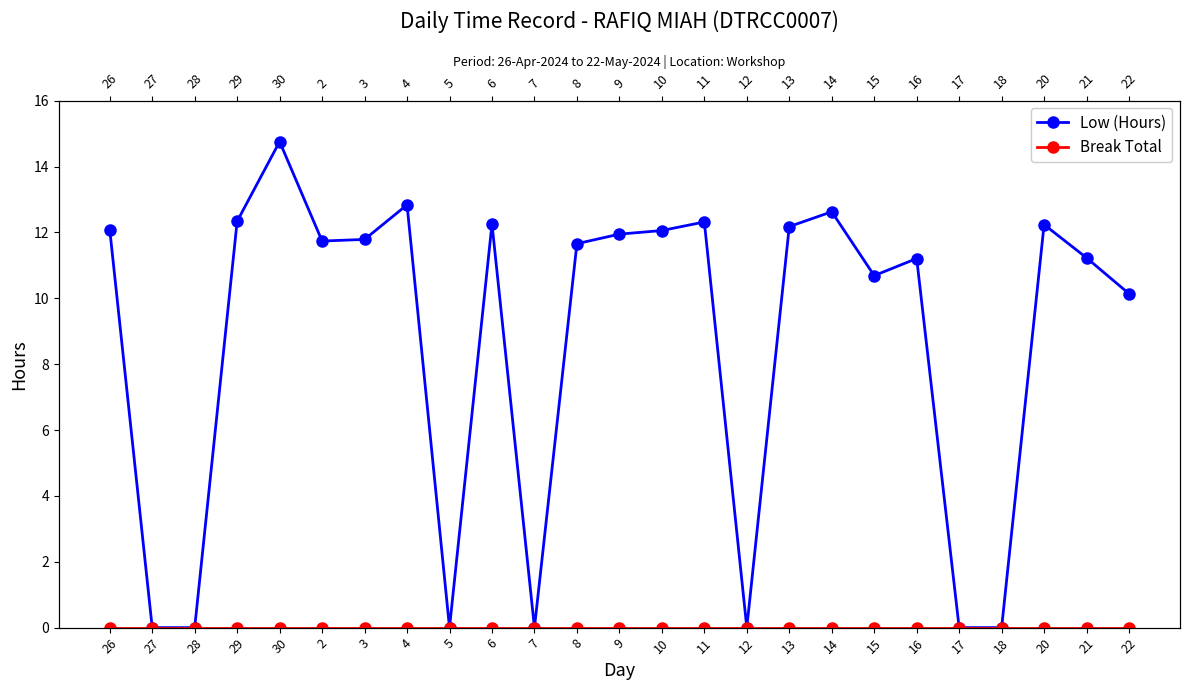

What is the difference between the maximum and minimum values in the Low (Hours) series?

14.8